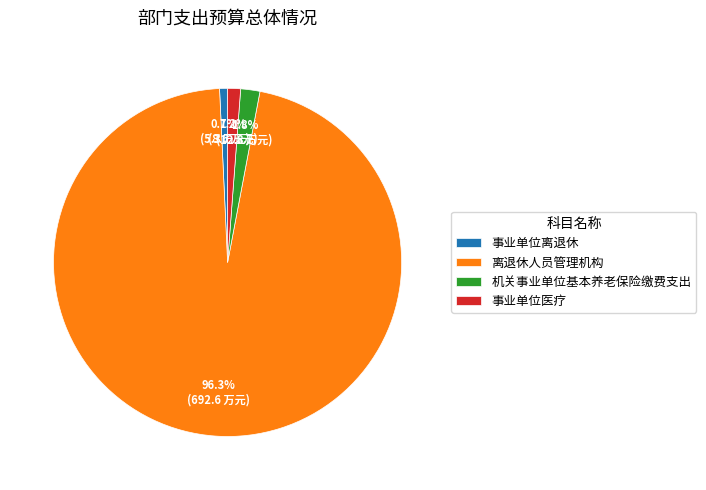

Approximately how many times larger is the value at 事业单位离退休 compared to 机关事业单位基本养老保险缴费支出?

0.4